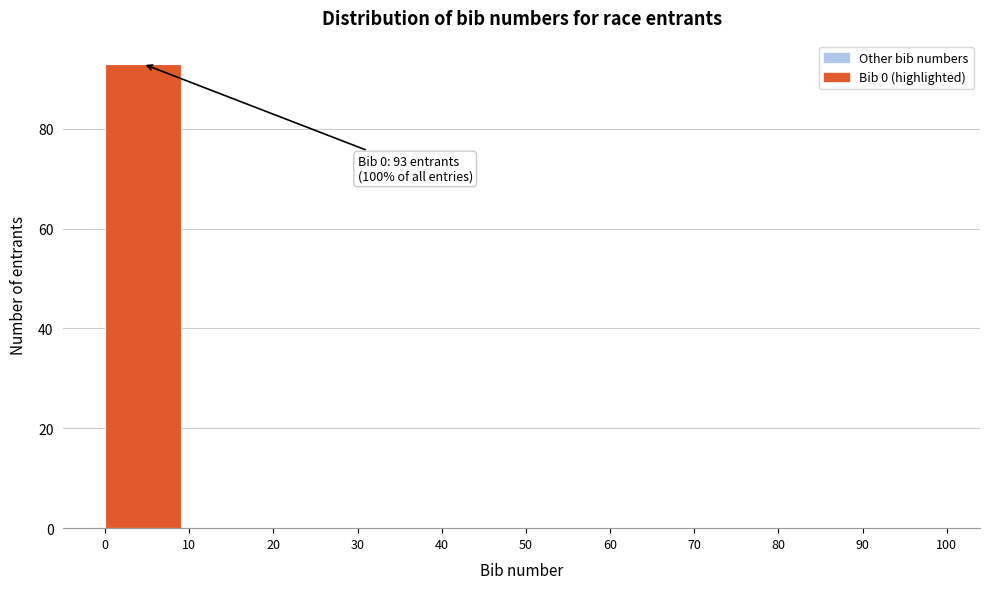

Which range on the x-axis has the tallest bar?

0 to 10